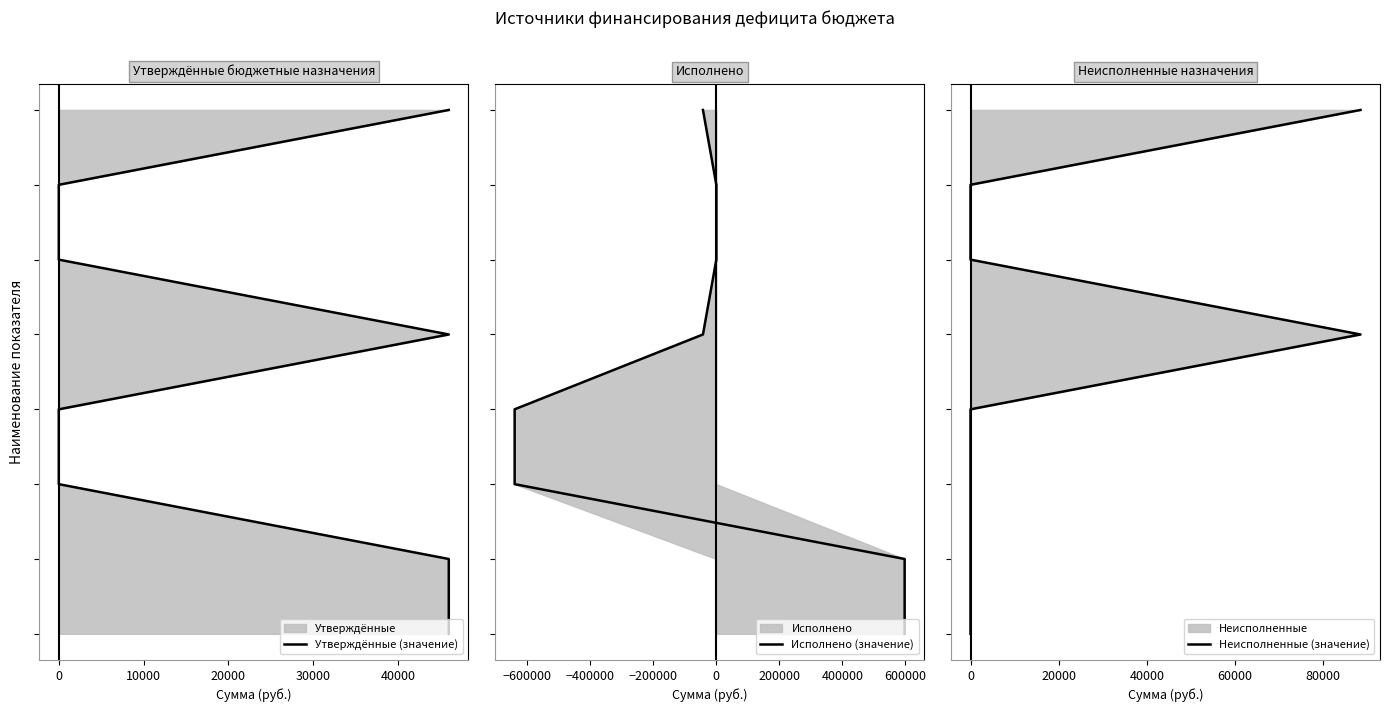

Which category has the highest value in the Неисполненные (значение) series?

7